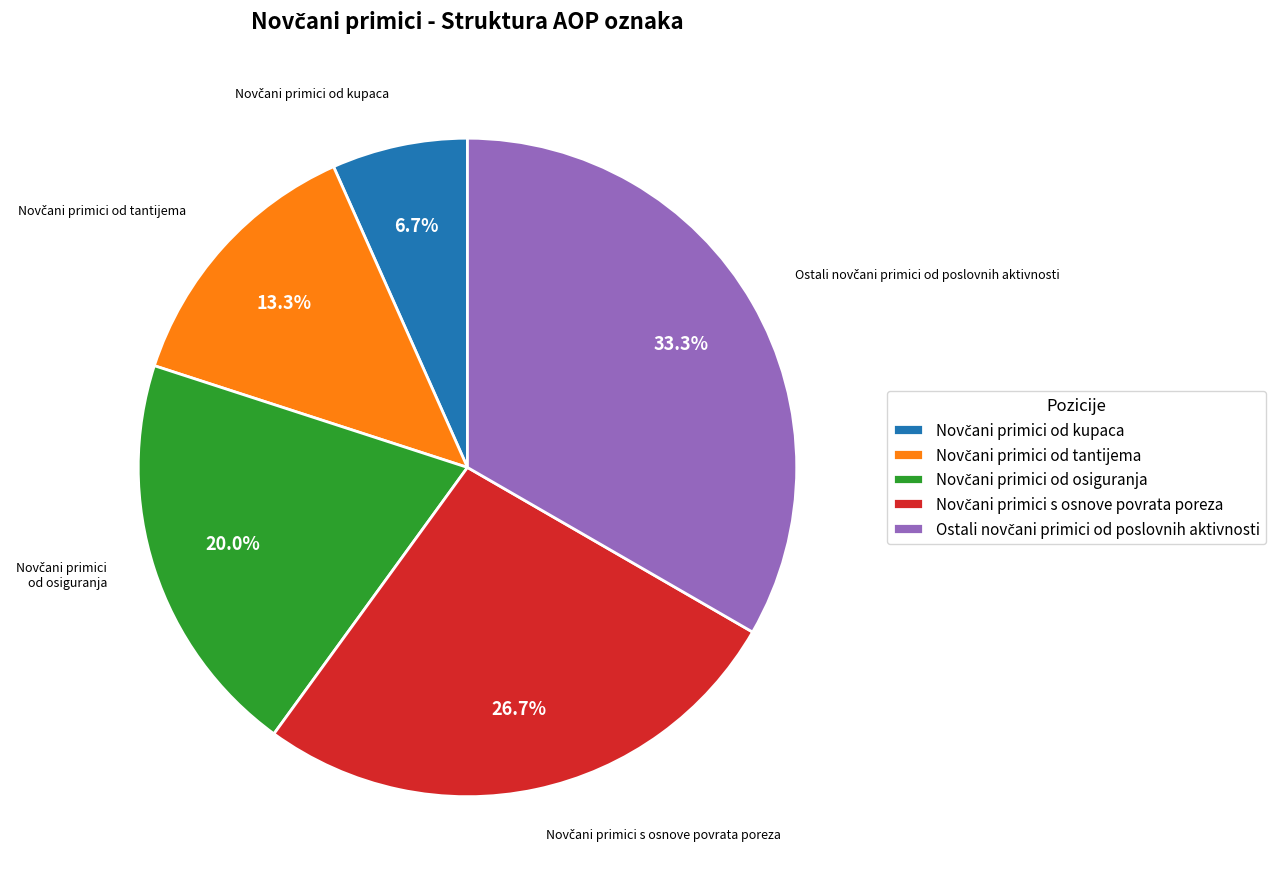

How many slices are in this pie chart?

5